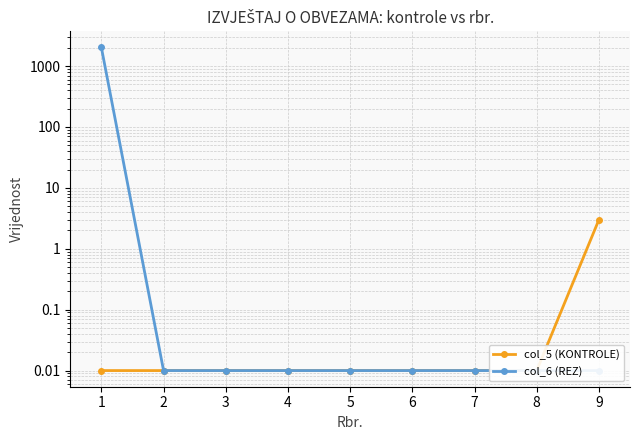

Is it true that col_5 (KONTROLE) equals 0.0 at 6?

True